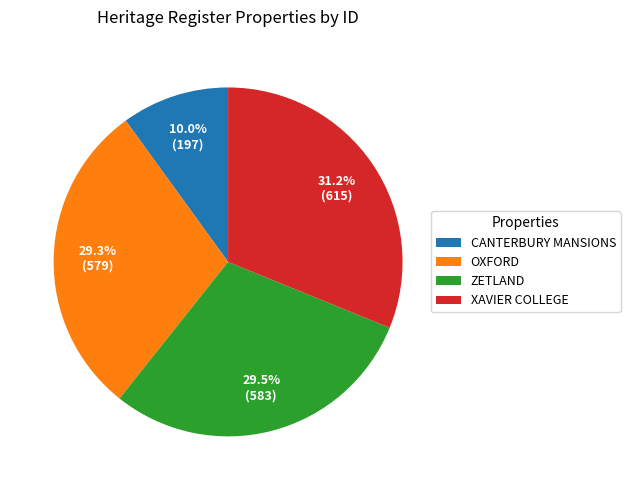

To the nearest percent, what is the difference between the largest and smallest slice percentages?

21%